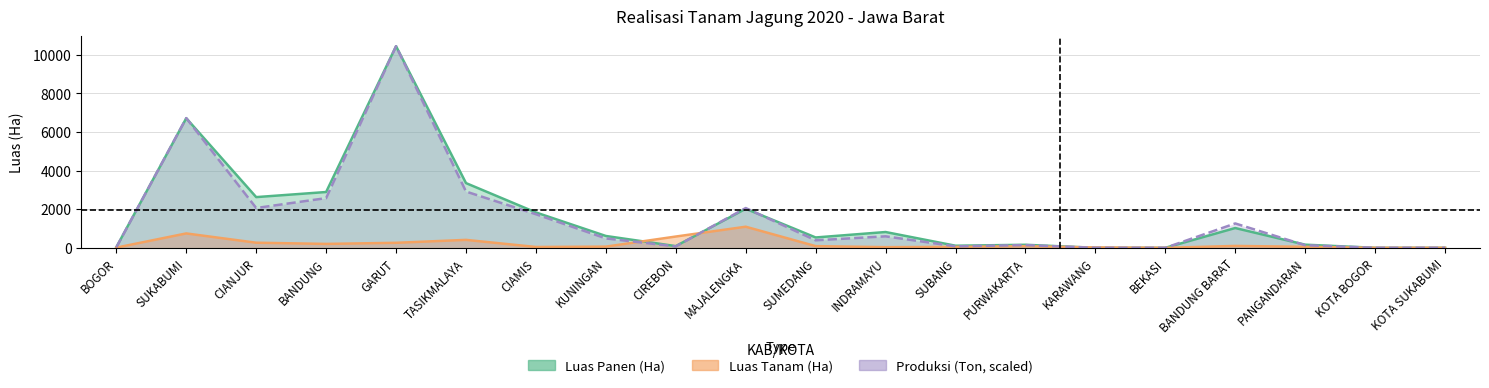

Where do Produksi (Ton, scaled) and Luas Panen (Ha) first cross each other?

BOGOR and SUKABUMI